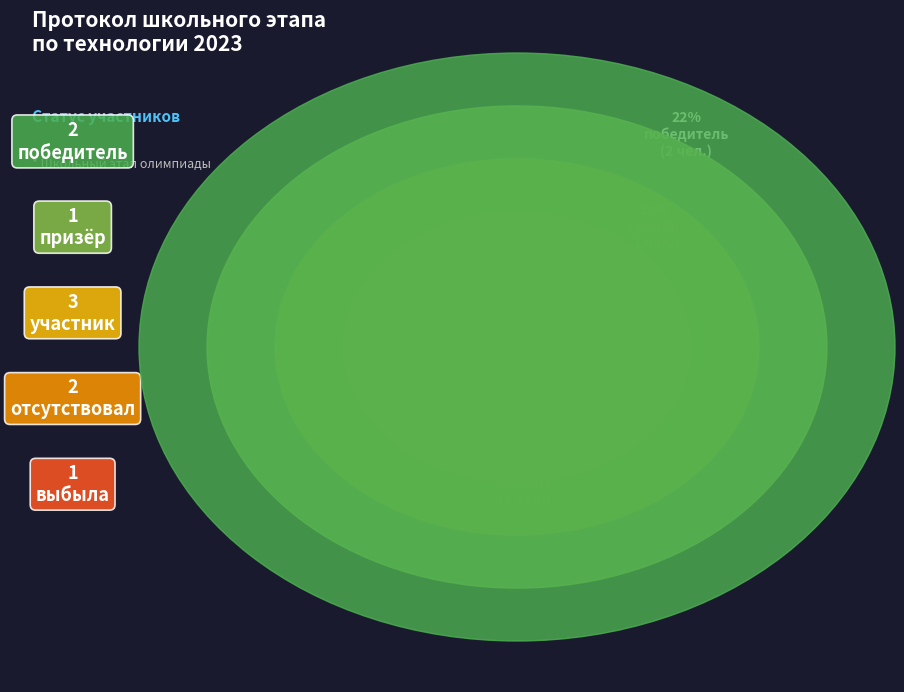

How much of the chart is everything except участник?

66.7%